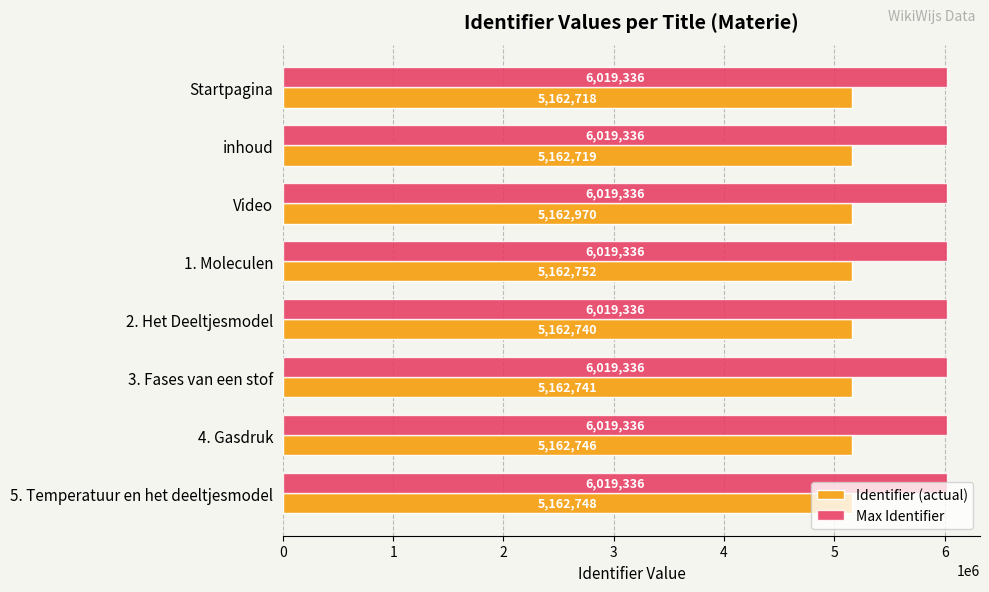

Which series has the largest range (max minus min)?

Identifier (actual)